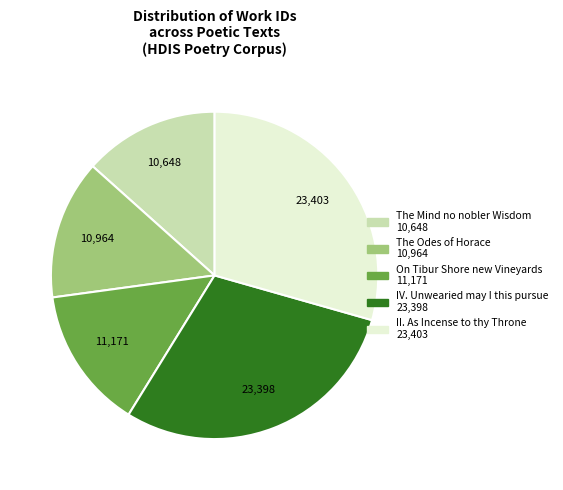

Which has a higher value, II. As Incense to thy Throne or The Mind no nobler Wisdom?

II. As Incense to thy Throne